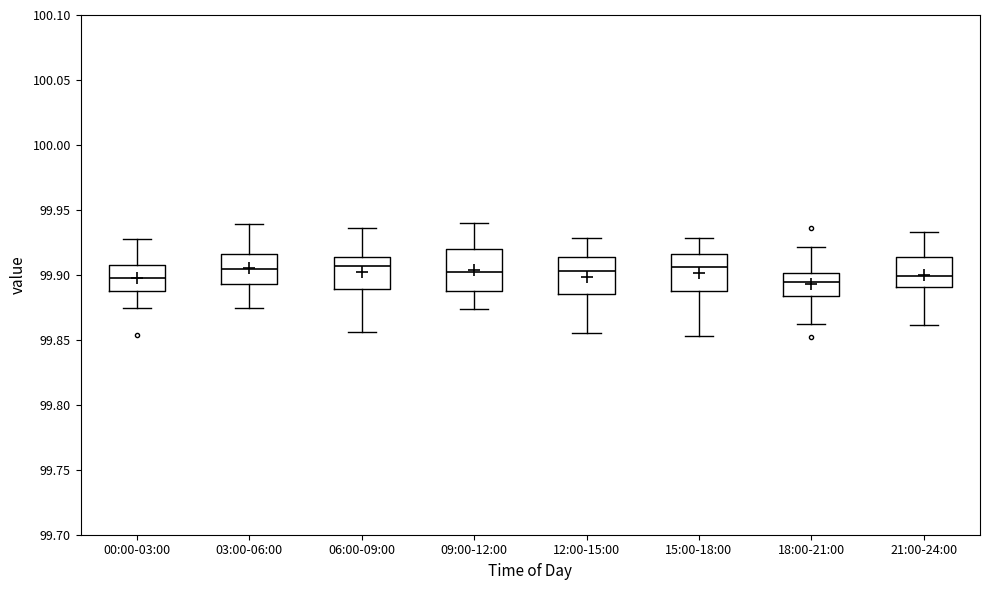

Reading left to right, transcribe this box plot: for each box, give where its median line is, the range the box spans, and where its two whiskers end, as read against the y-axis. The values are not printed on the chart, so give them approximately, as read against the axis.

00:00-03:00: median 99.895, box 99.885 to 99.905, whiskers 99.875 to 99.925
03:00-06:00: median 99.905, box 99.895 to 99.915, whiskers 99.875 to 99.940
06:00-09:00: median 99.905, box 99.890 to 99.915, whiskers 99.855 to 99.935
09:00-12:00: median 99.900, box 99.885 to 99.920, whiskers 99.875 to 99.940
12:00-15:00: median 99.905, box 99.885 to 99.915, whiskers 99.855 to 99.930
15:00-18:00: median 99.905, box 99.890 to 99.915, whiskers 99.855 to 99.930
18:00-21:00: median 99.895, box 99.885 to 99.900, whiskers 99.860 to 99.920
21:00-24:00: median 99.900, box 99.890 to 99.915, whiskers 99.860 to 99.935